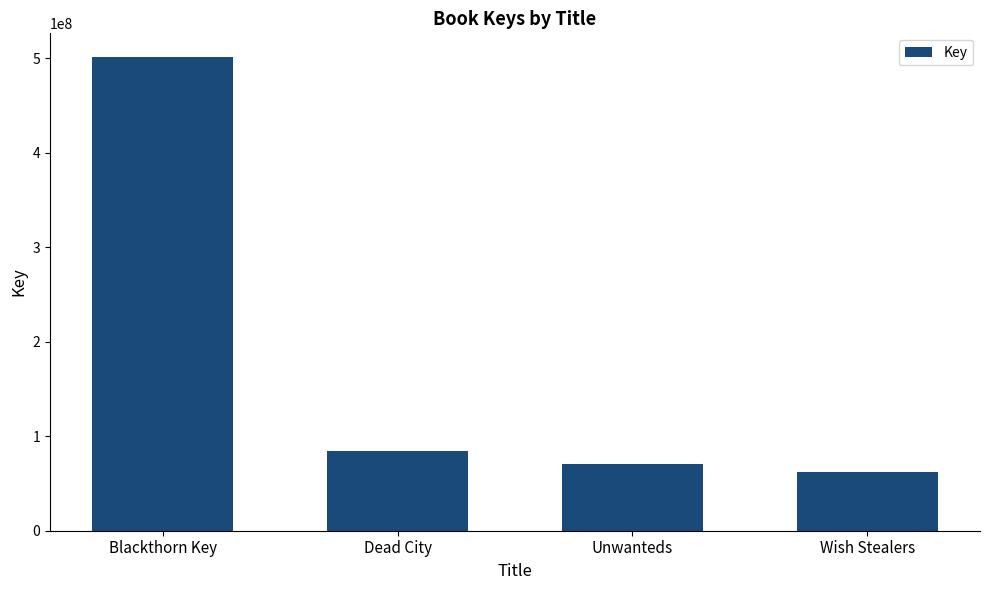

List the labels in order of value, smallest first.

Wish Stealers, Unwanteds, Dead City, Blackthorn Key